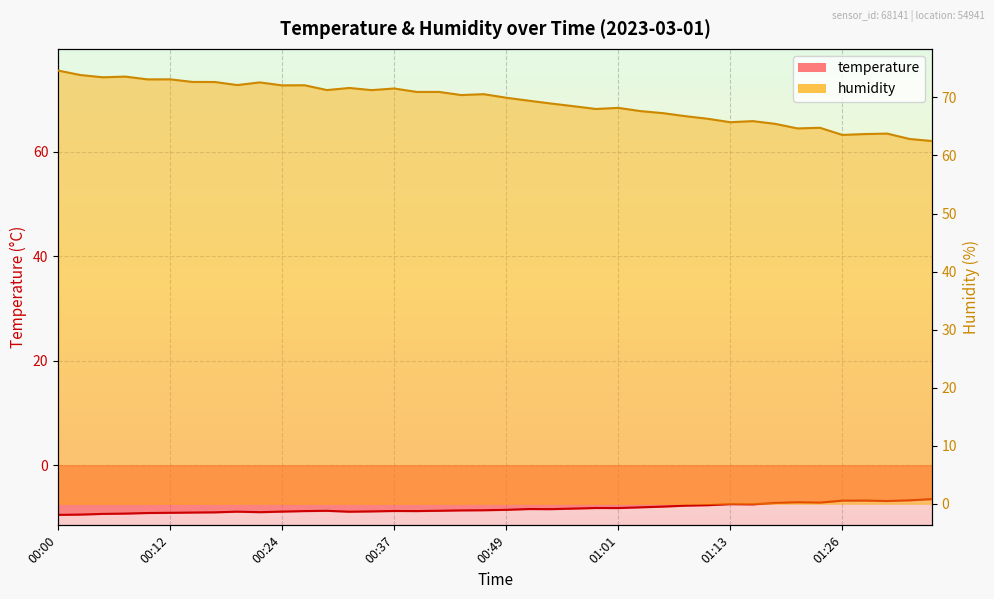

How many values in the humidity series are below 70?

20